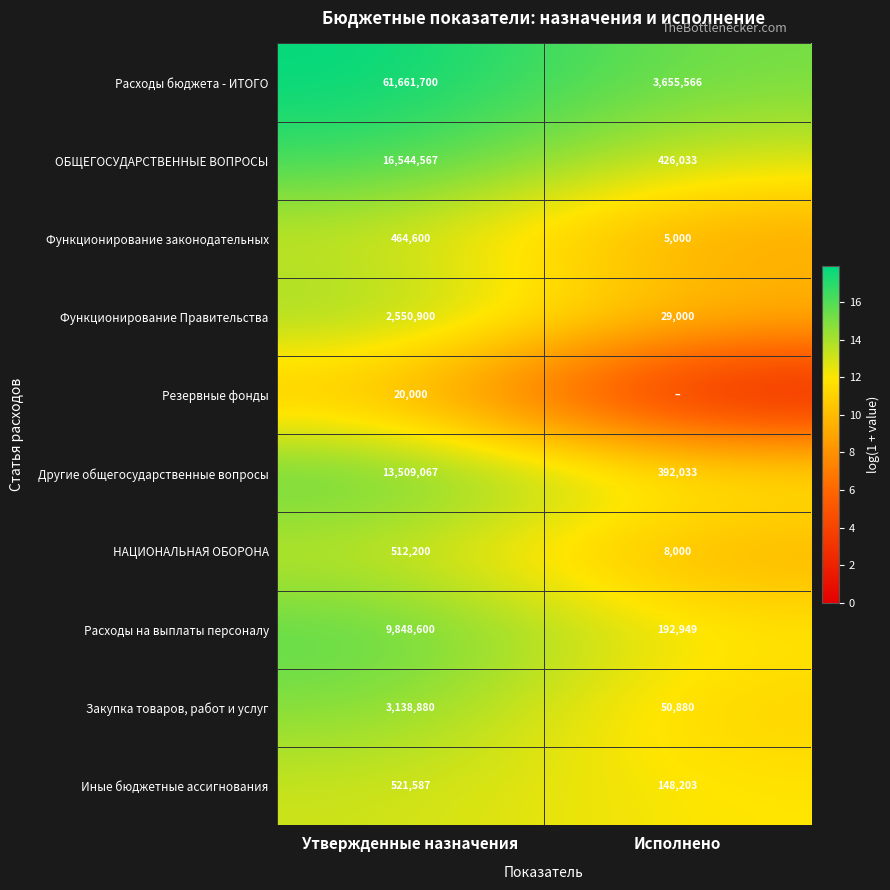

List the labels in order of Закупка товаров, работ и услуг value, largest first.

Утвержденные назначения, Исполнено